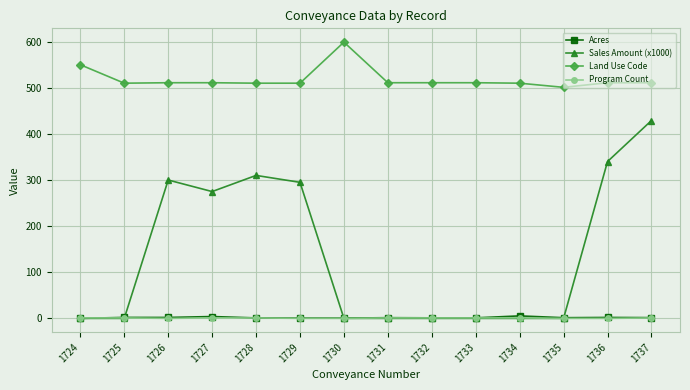

What is the total value across all series at 1724?

551.0